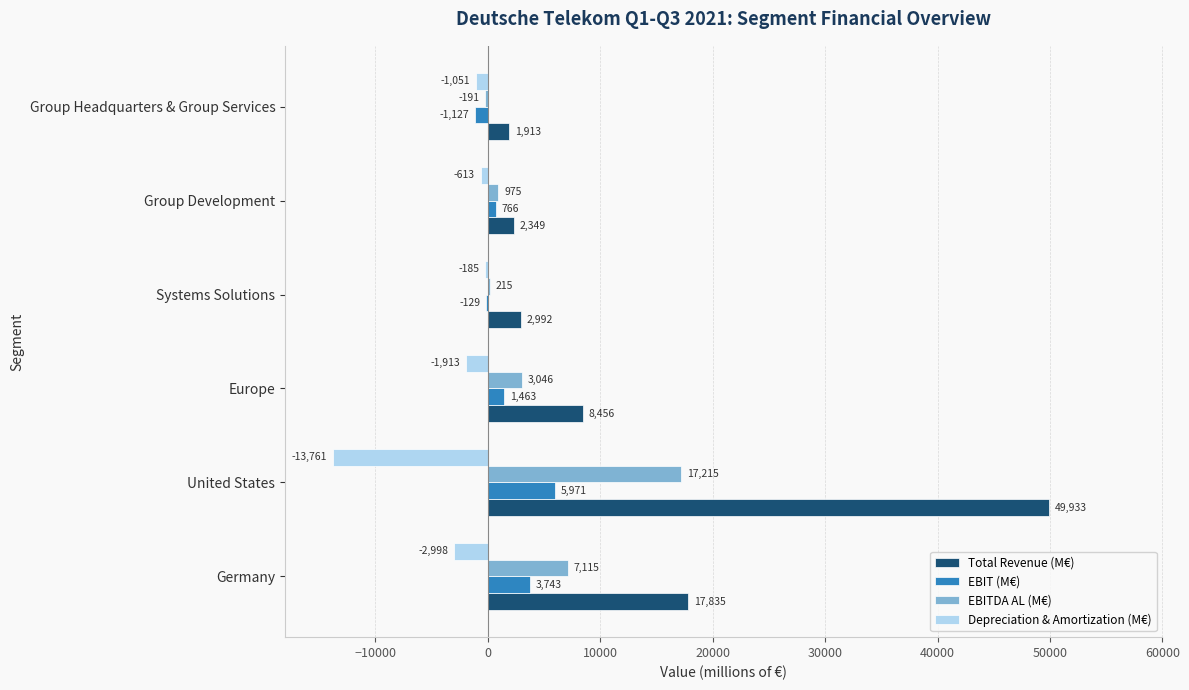

Read the Depreciation & Amortization (M€) value at Group Headquarters & Group Services, to the nearest 100.

-1100